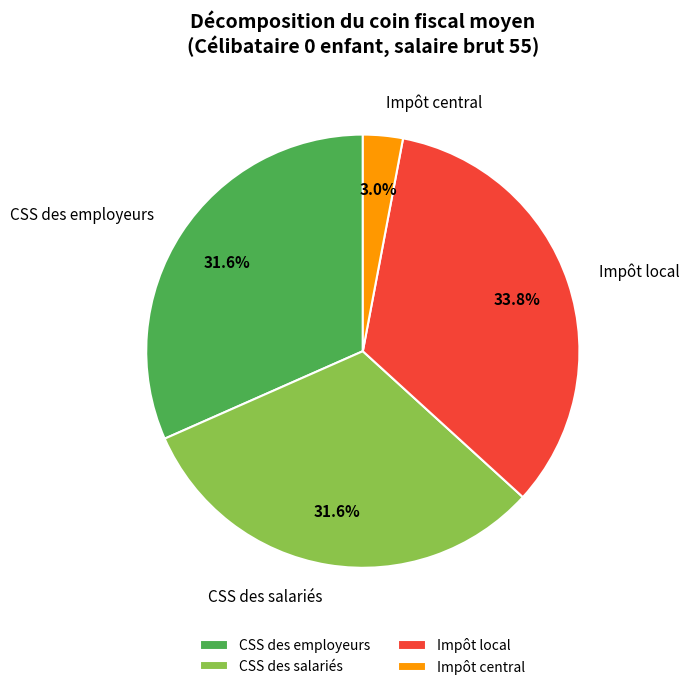

Which slice is the smallest?

Impôt central